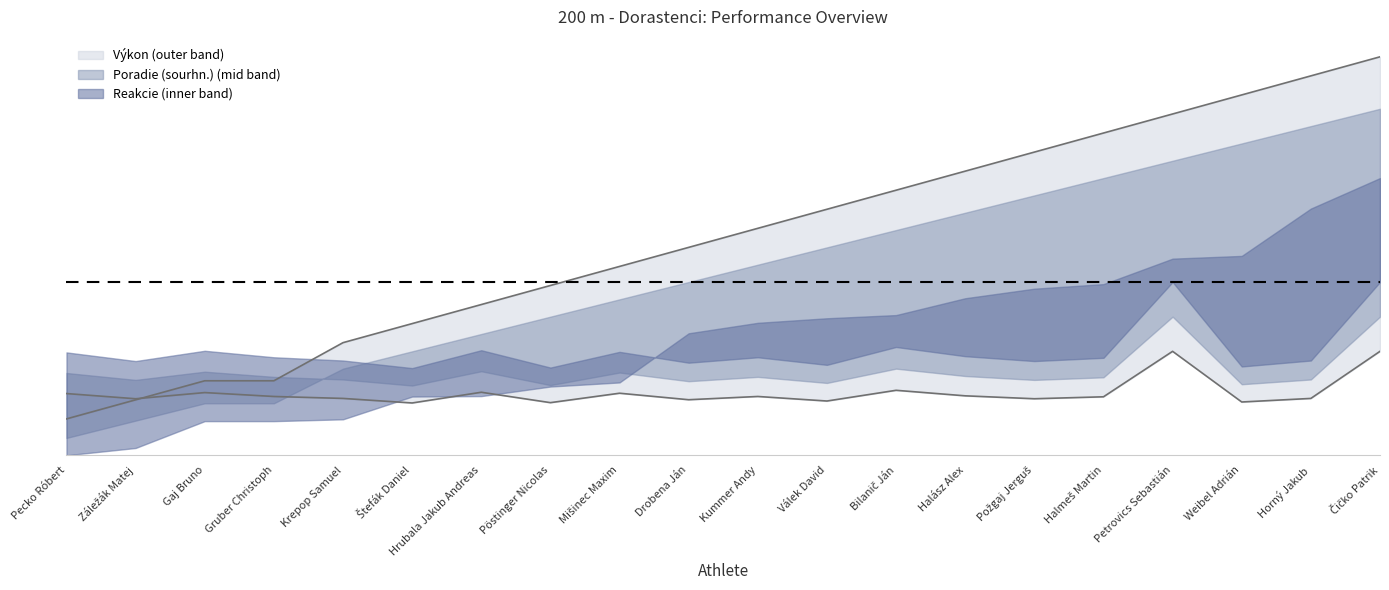

After their last crossing, which series has the higher values: Poradie (sourhn.) or Reakcie?

Poradie (sourhn.)